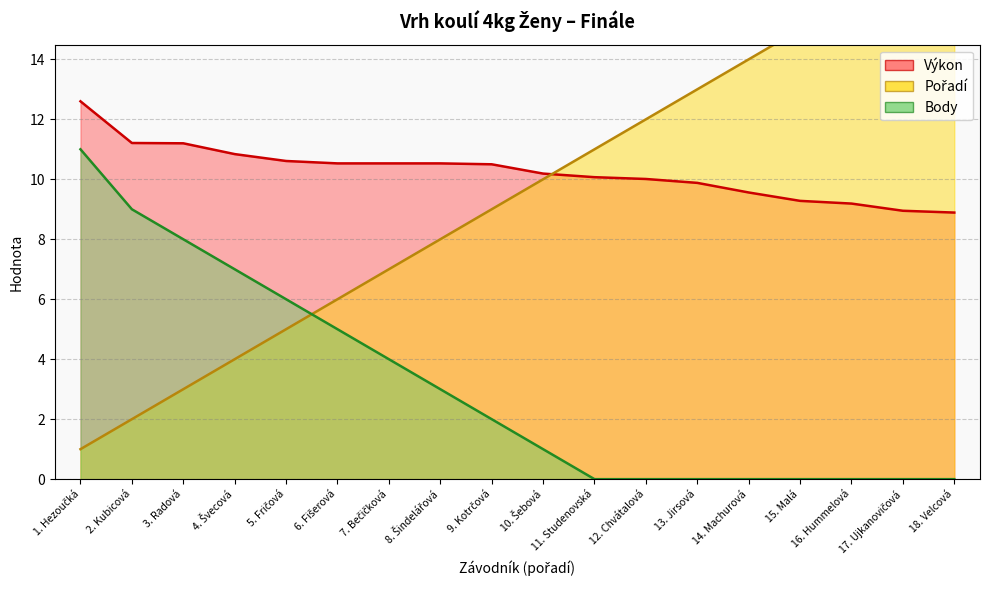

At which category does the chart reach its peak across all series?

18. Velcová